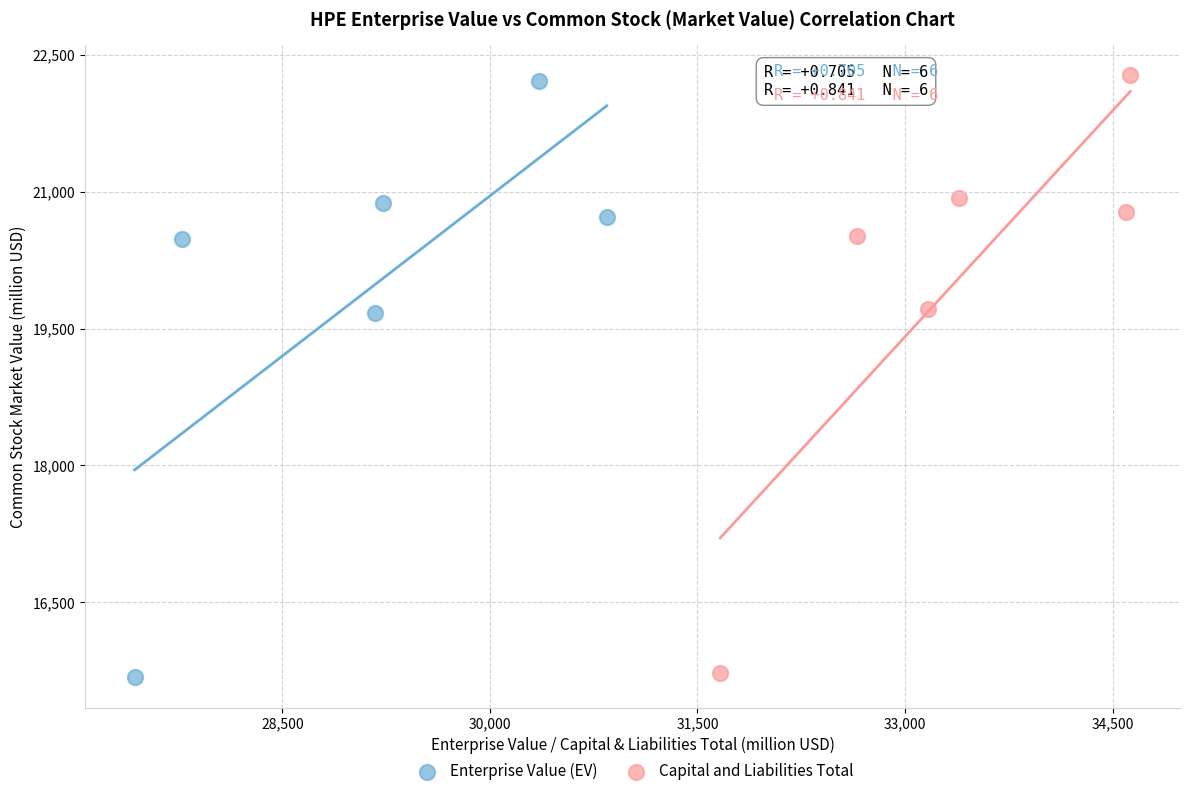

Which series has the widest spread of Y values?

Capital and Liabilities Total